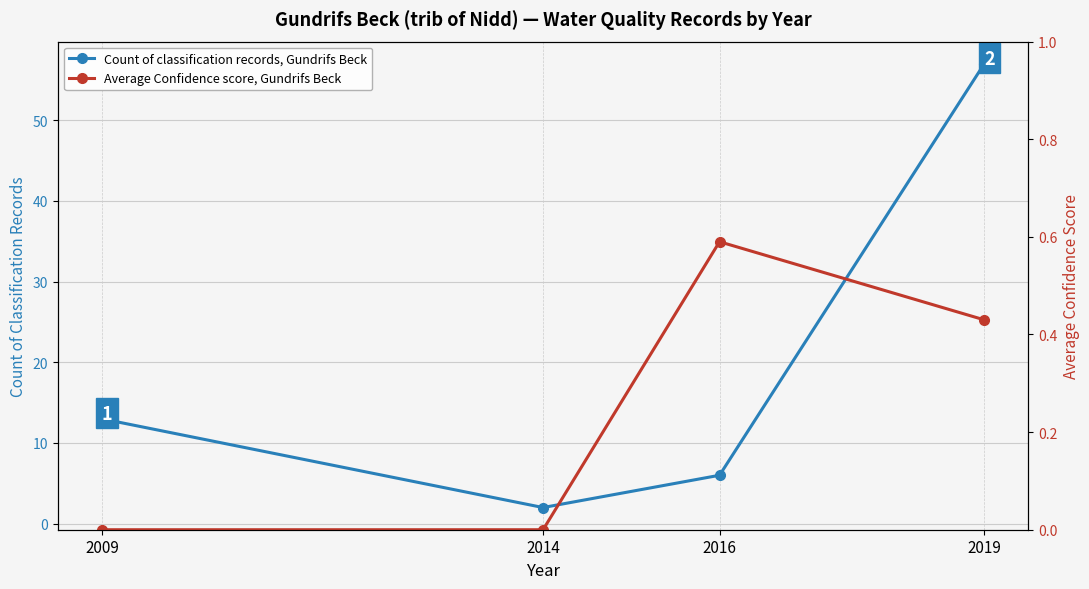

Reading left to right, what are all the values shown in this chart?

Count of classification records, Gundrifs Beck: 13.0	2.0	6.0	57.0
Average Confidence score, Gundrifs Beck: 0.0	0.0	0.6	0.4